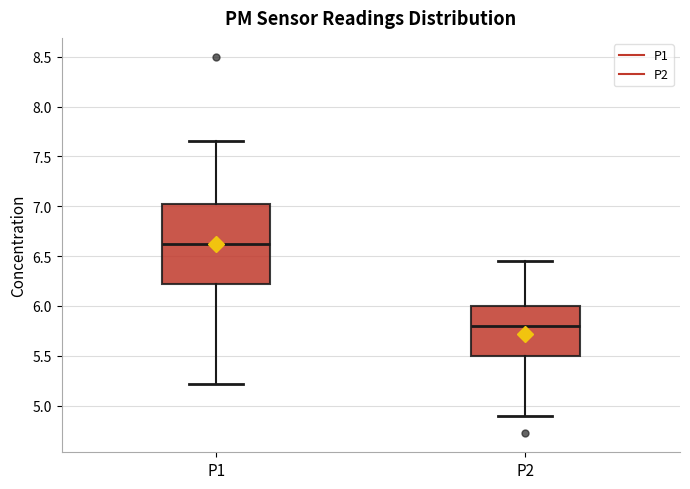

Which box has the lowest median line?

P2